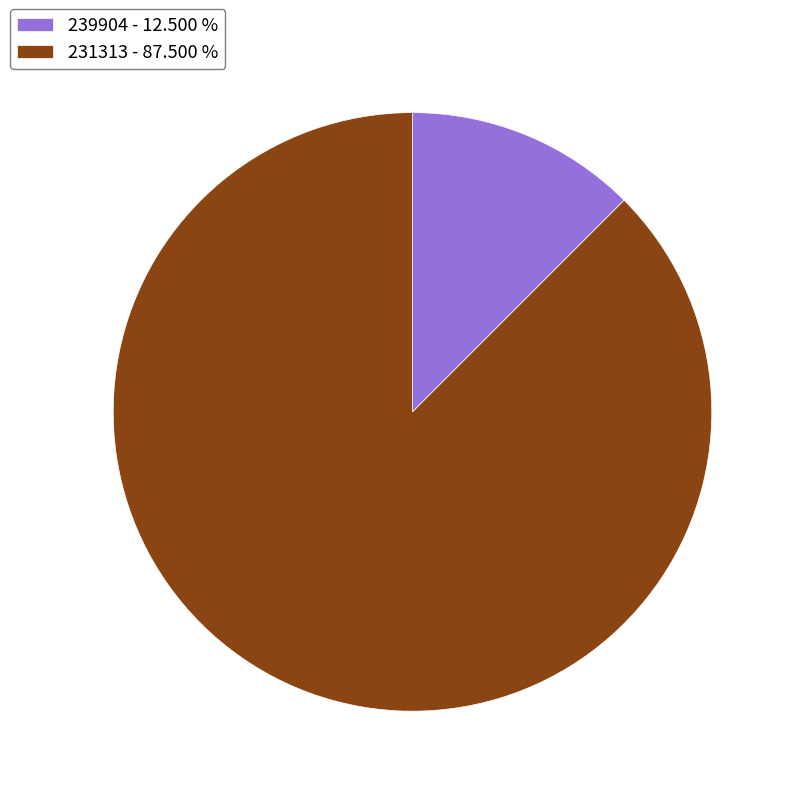

Between 231313 and 239904, which is larger?

231313